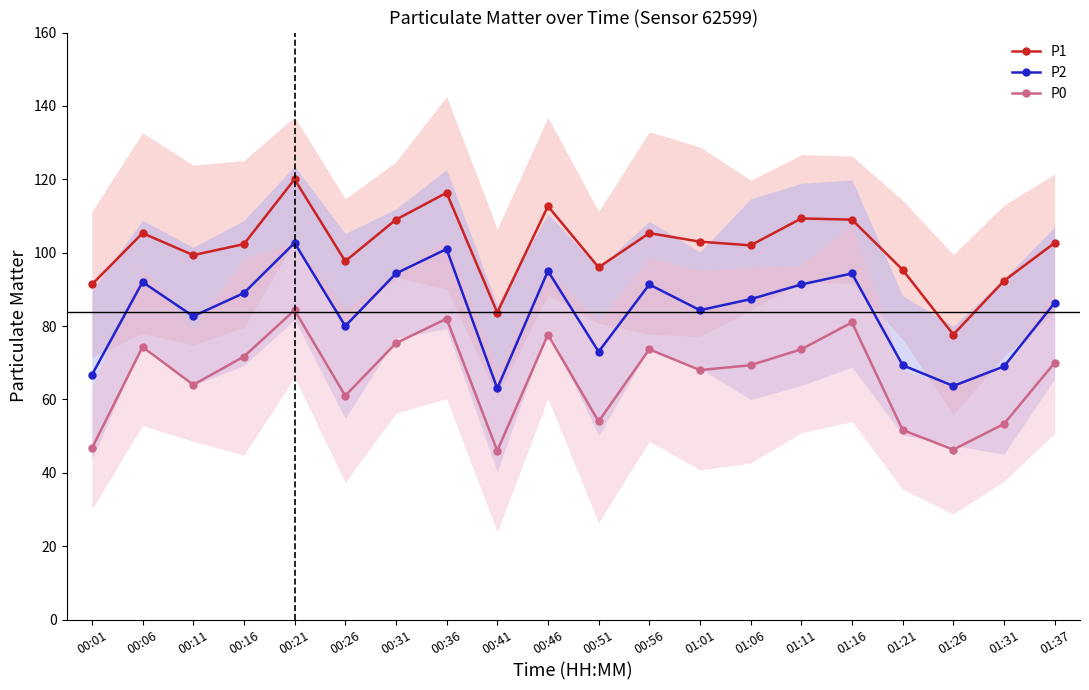

What is the total value across all series at 00:51?

223.0